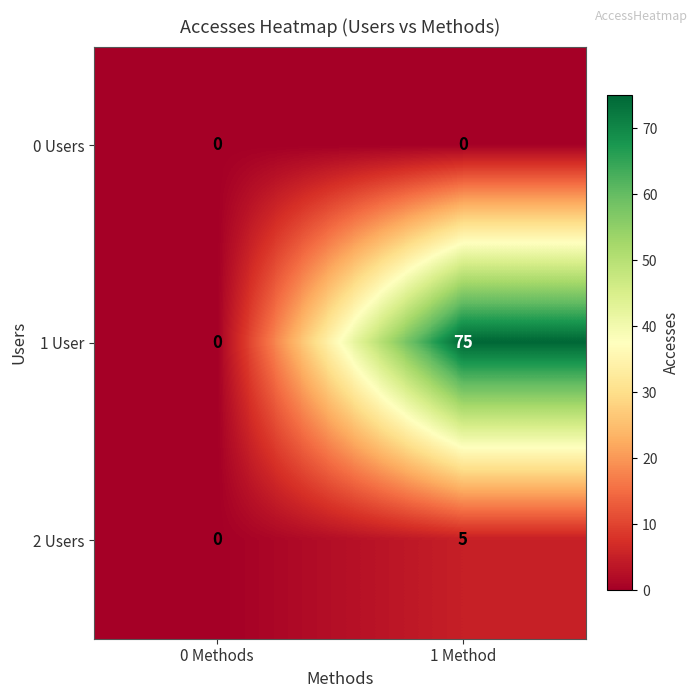

What is the maximum value shown in the chart?

75